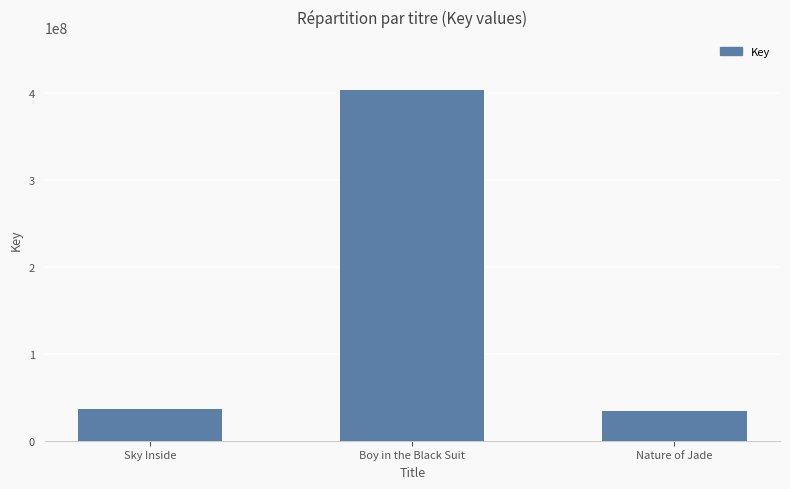

What is the change in value from Sky Inside to Nature of Jade?

-2905013